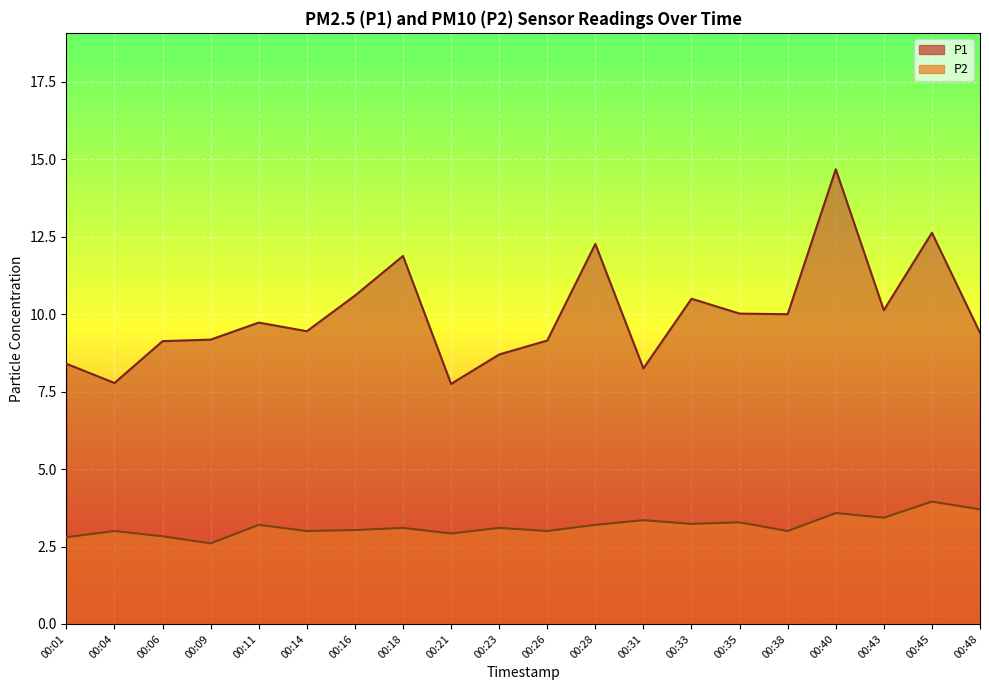

What is the sum of the P1 values at 00:28 and 00:23?

21.0